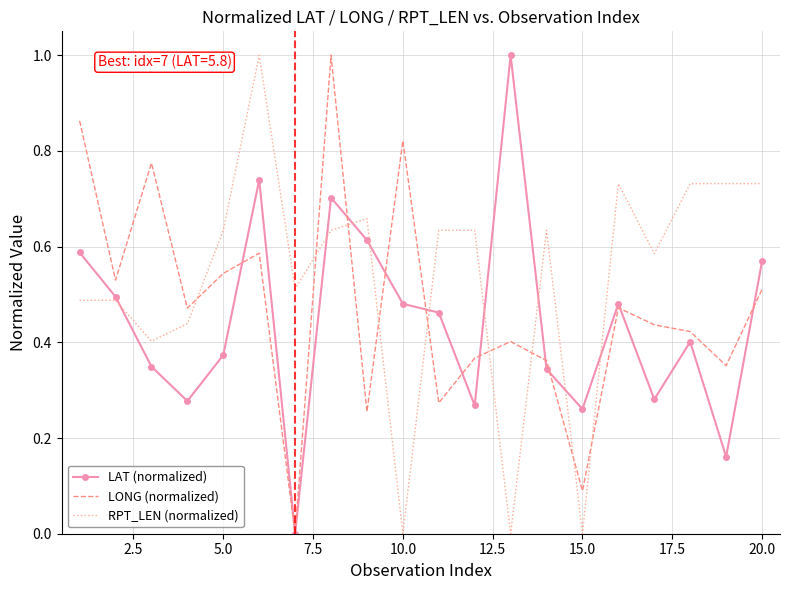

How many times do LONG (normalized) and RPT_LEN (normalized) cross each other?

9